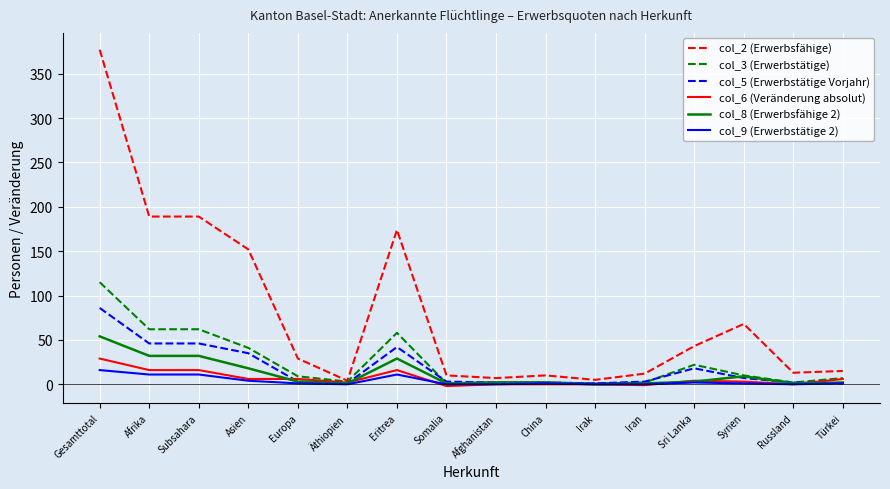

What are all the series names shown in the legend?

col_2 (Erwerbsfähige), col_3 (Erwerbstätige), col_5 (Erwerbstätige Vorjahr), col_6 (Veränderung absolut), col_8 (Erwerbsfähige 2), col_9 (Erwerbstätige 2)